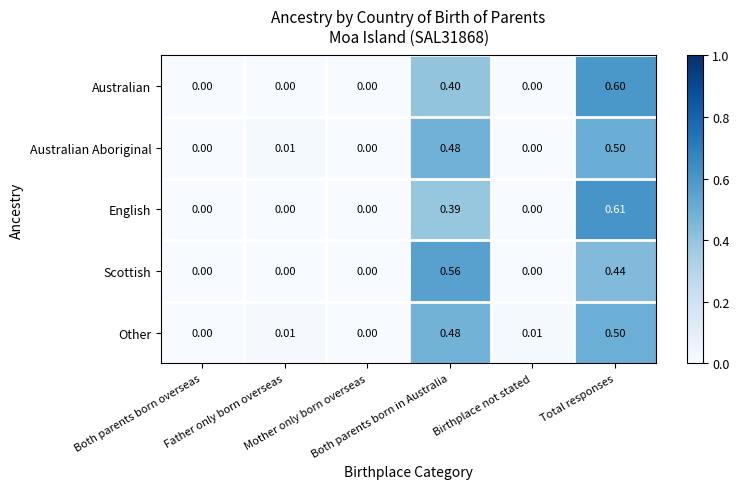

Which series has the widest spread of values?

English